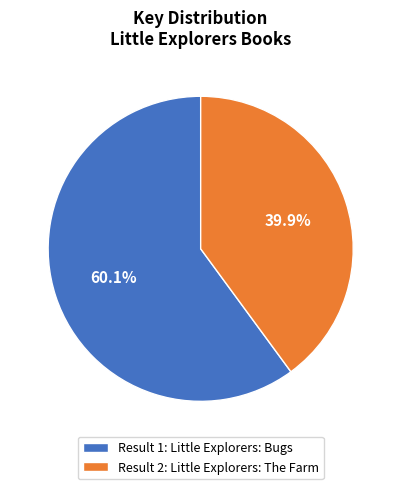

Which has a higher value, Result 1: Little Explorers: Bugs or Result 2: Little Explorers: The Farm?

Result 1: Little Explorers: Bugs